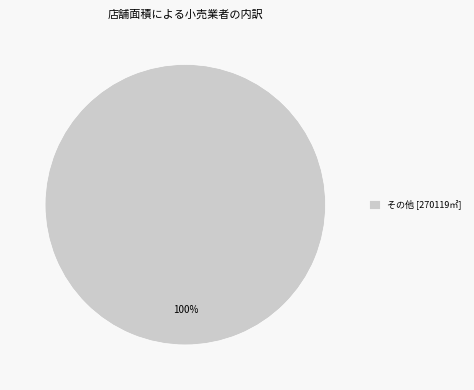

To the nearest percent, what portion does その他 [270119㎡] represent?

100%